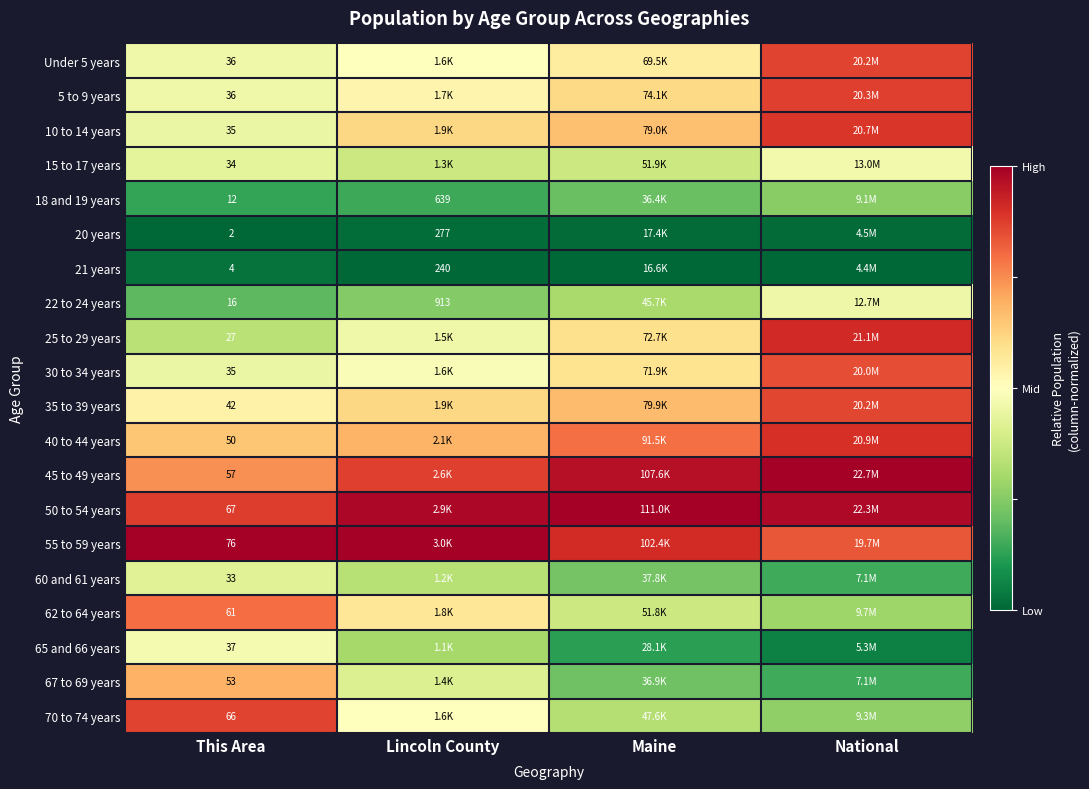

Is the value of 20 years at This Area greater than the value of 10 to 14 years at This Area?

No